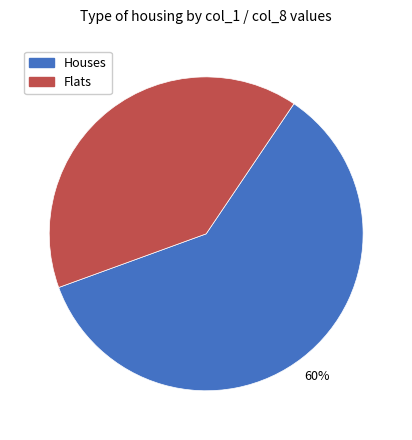

Does any single category account for the majority?

Yes